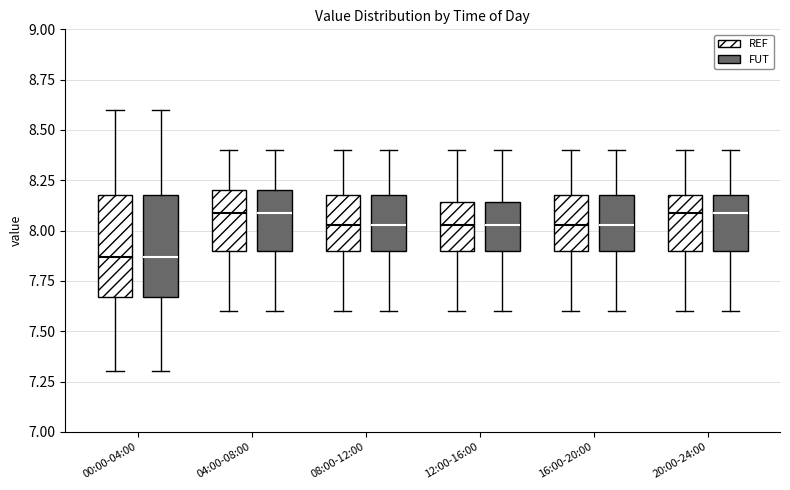

Where is the upper edge of the box for 20:00-24:00 (REF) on the y-axis? The values are not printed on the chart, so give them approximately, as read against the axis.

8.20